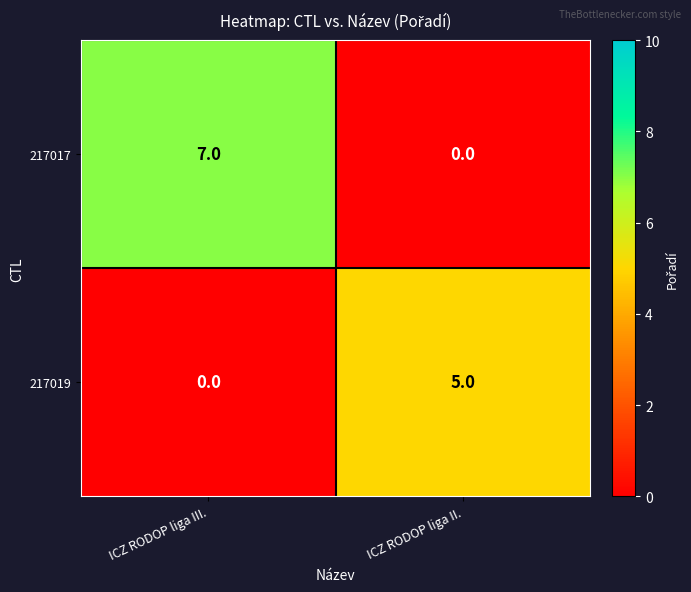

Reading right to left, transcribe all the data shown in this chart.

217017: 0	7
217019: 5	0